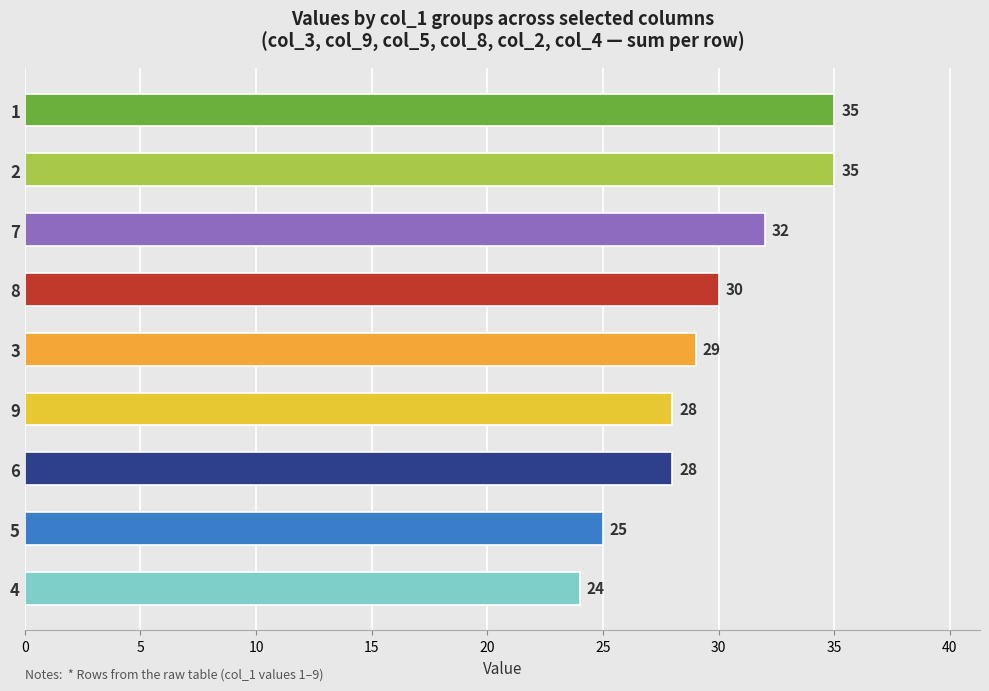

What is the sum of all values?

266